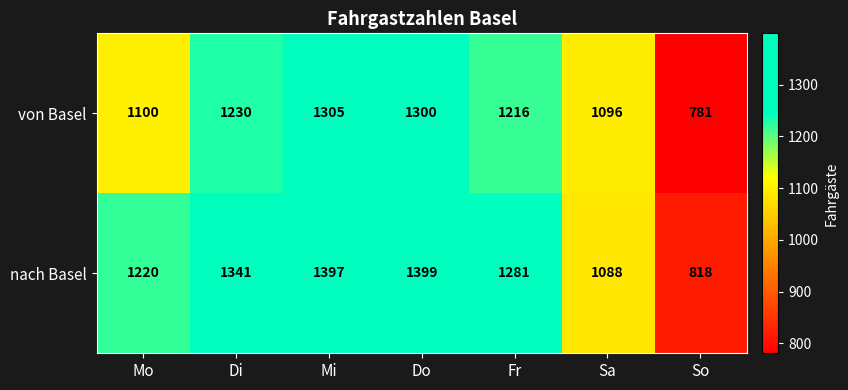

What is the spread (max minus min) of values at Fr?

65